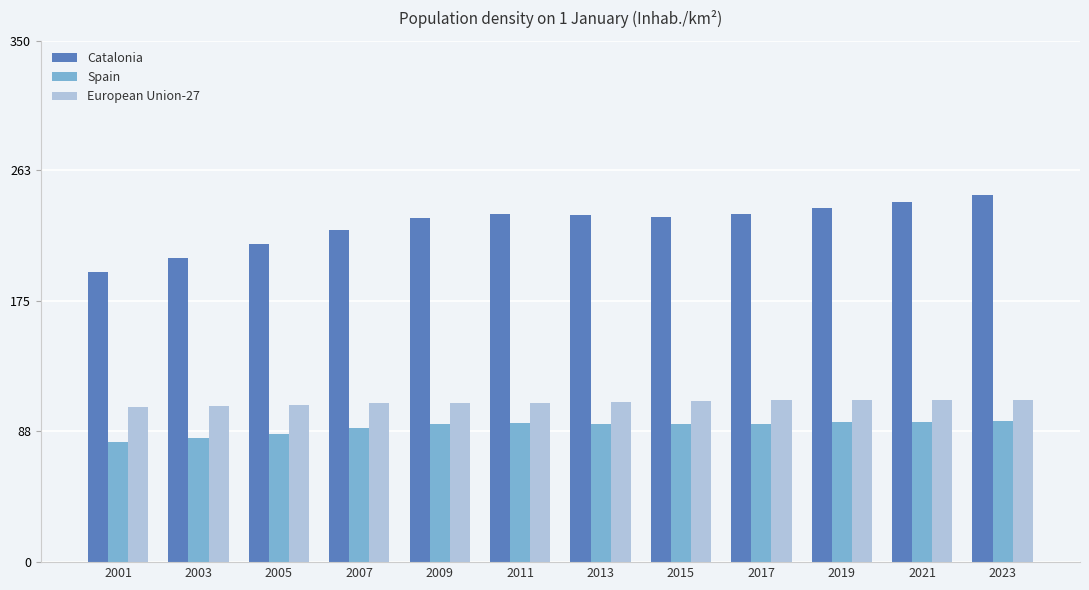

At 2001, list the series in order from smallest to largest.

Spain, European Union-27, Catalonia